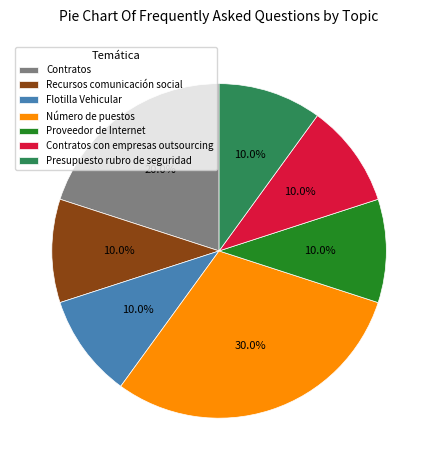

Is Contratos the majority of the pie?

No